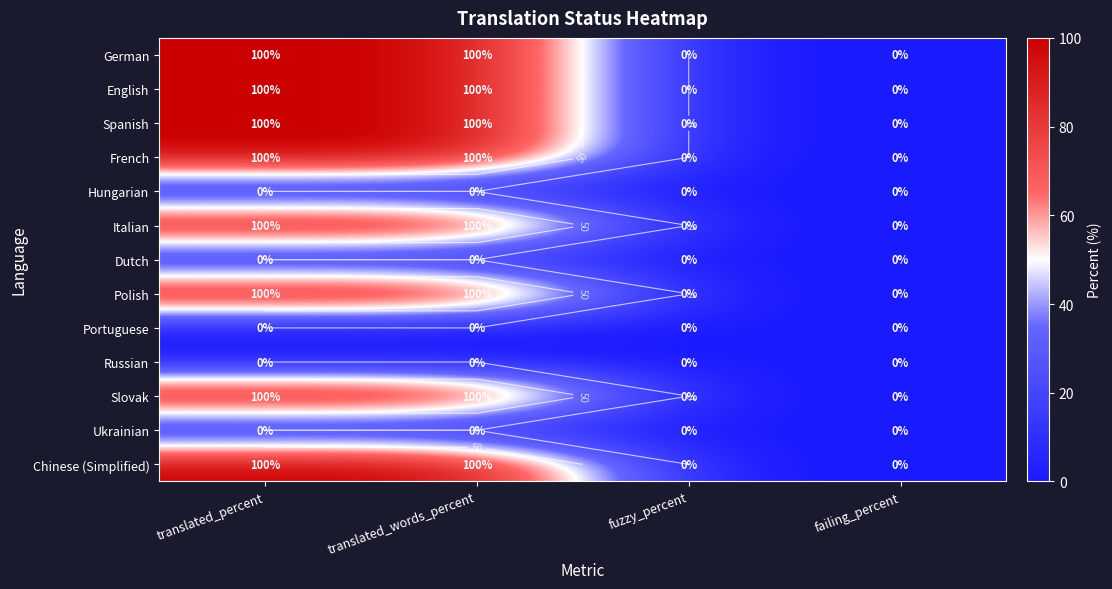

What is the average value of the Polish series?

50